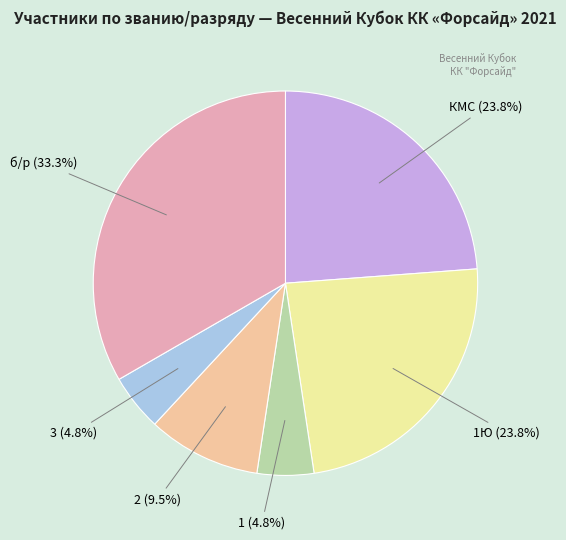

How many slices are in this pie chart?

6